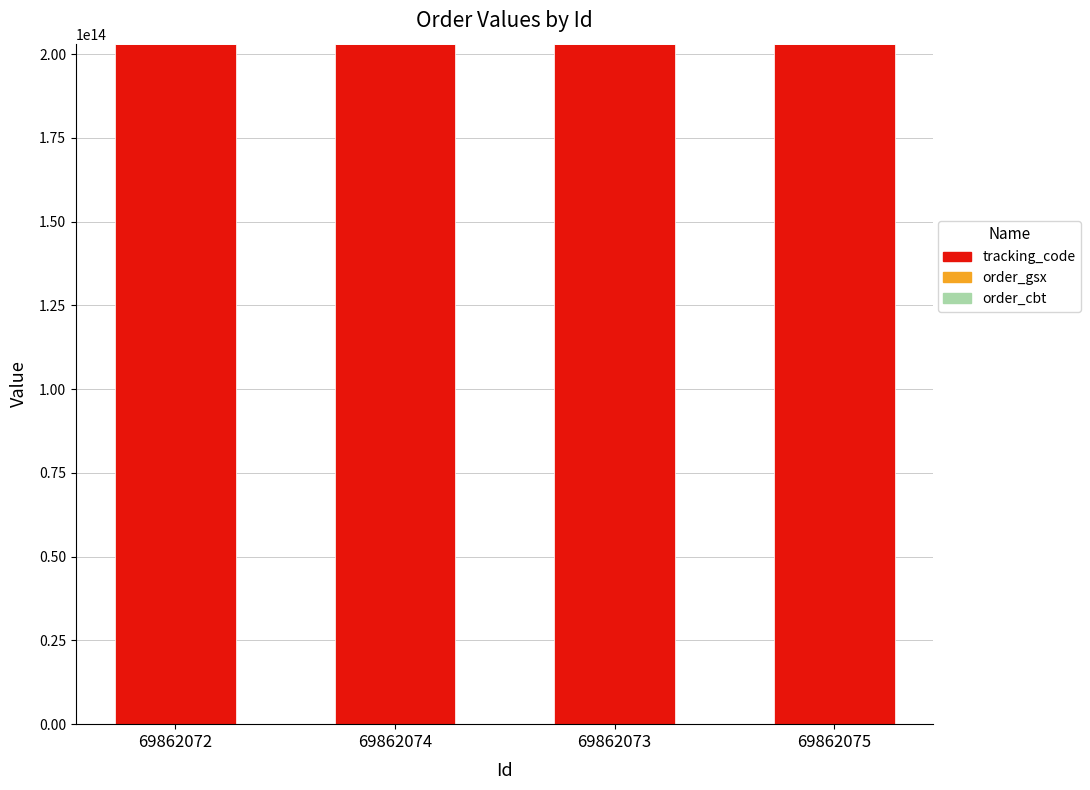

Which has a higher value, 69862073 or 69862074?

69862073